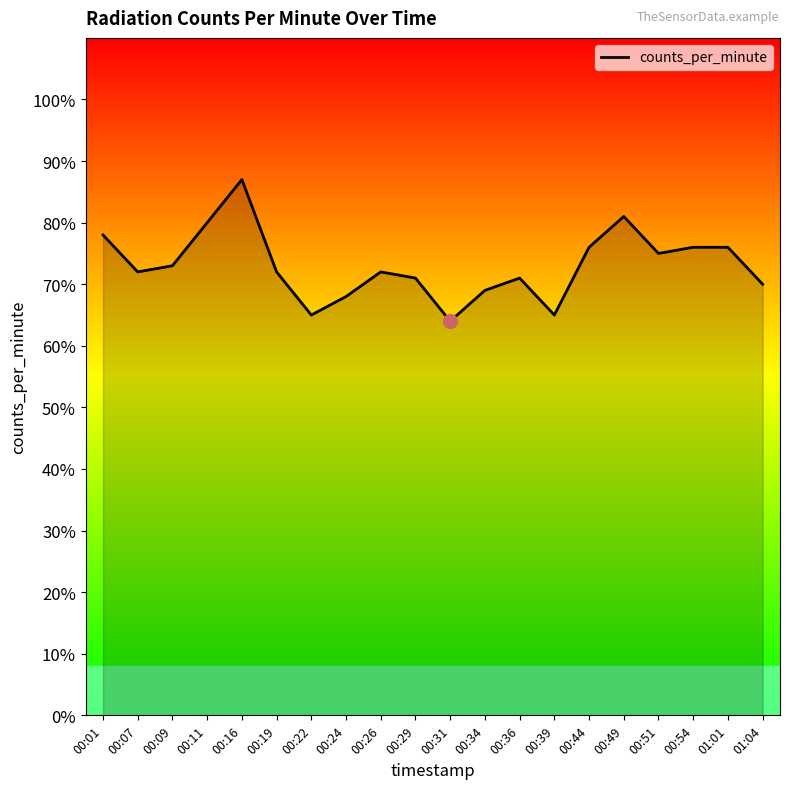

Reading left to right, list all the values displayed in this chart.

78	72	73	80	87	72	65	68	72	71	64	69	71	65	76	81	75	76	76	70